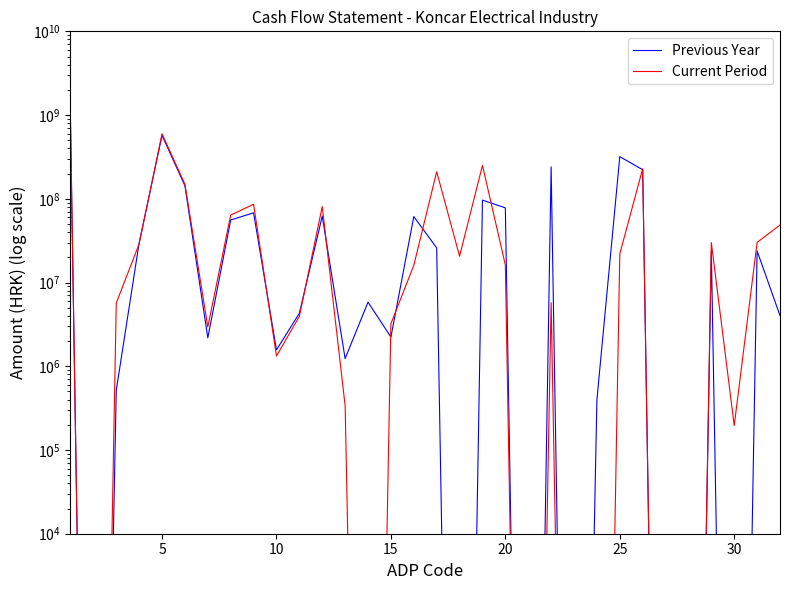

How many lines are shown in the chart?

2